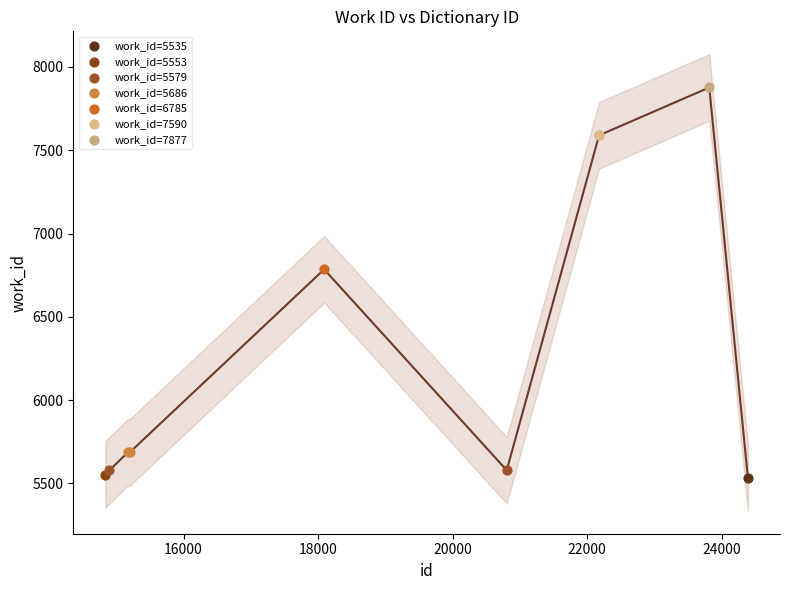

What are all the series names shown in the legend?

work_id=5535, work_id=5553, work_id=5579, work_id=5686, work_id=6785, work_id=7590, work_id=7877